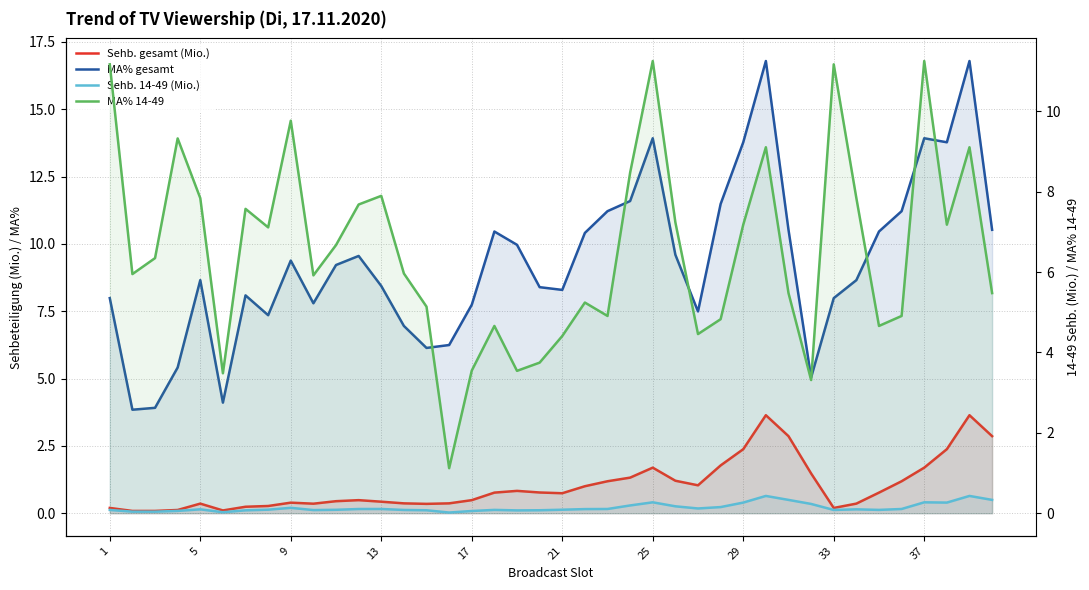

What is the value of the MA% 14-49 point at the 15th from the left?

5.1